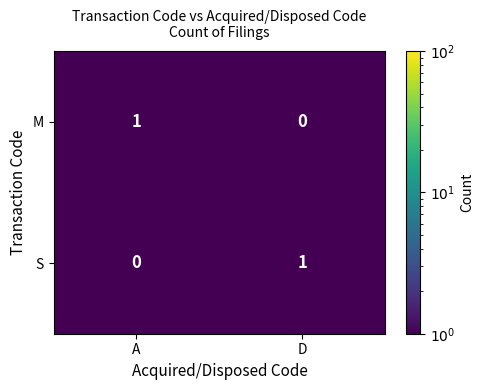

Rank the series at A from highest to lowest value.

M, S